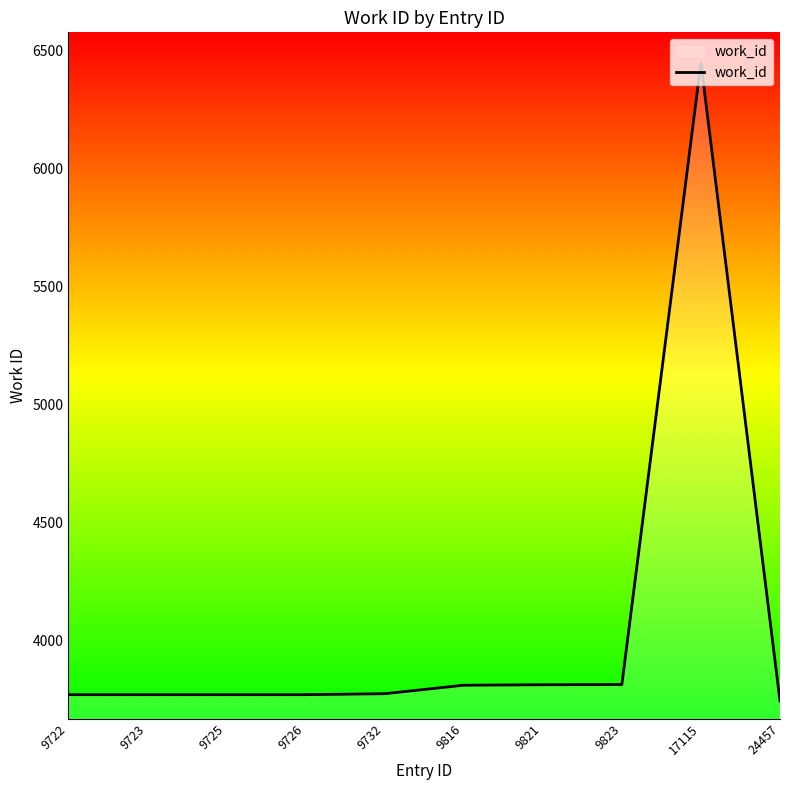

What is the minimum value shown in the chart?

3745